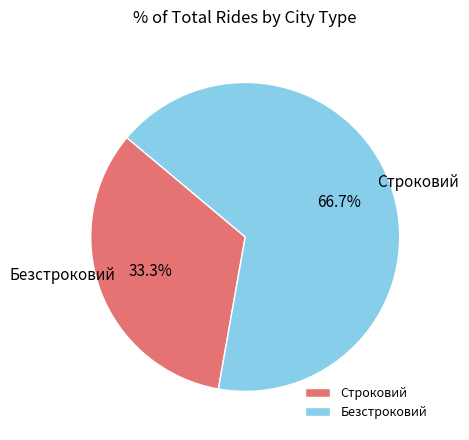

To the nearest percent, what is the difference between the Безстроковий and Строковий slice percentages?

33%